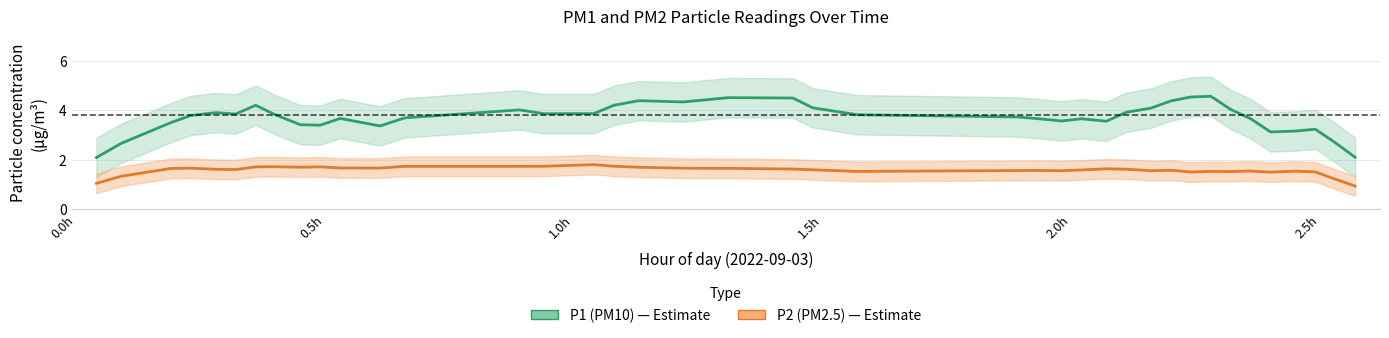

Is this an area chart (filled region under the line)?

No